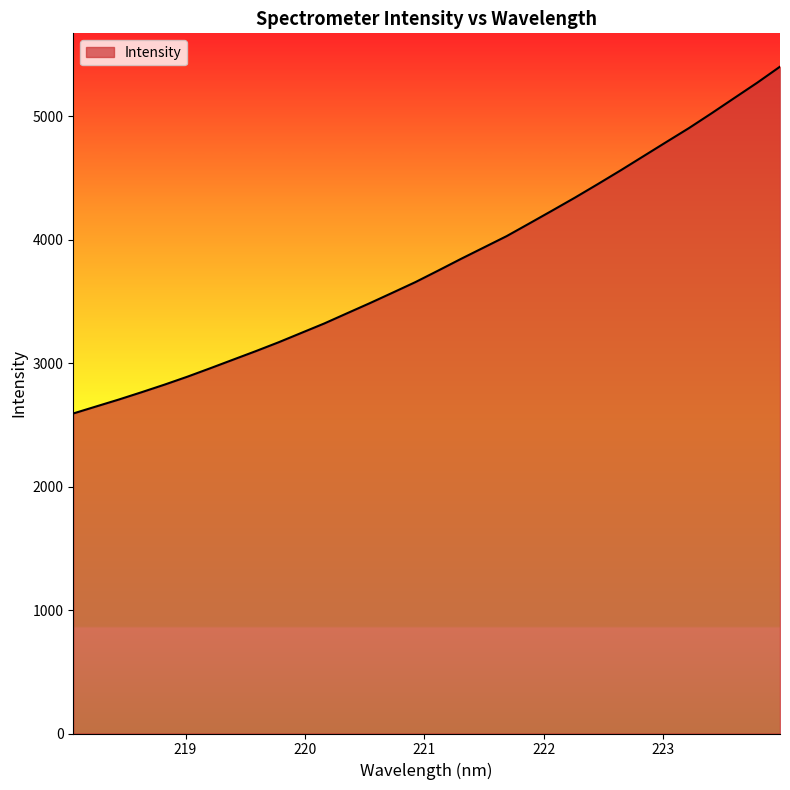

What is the greatest value displayed?

5400.7